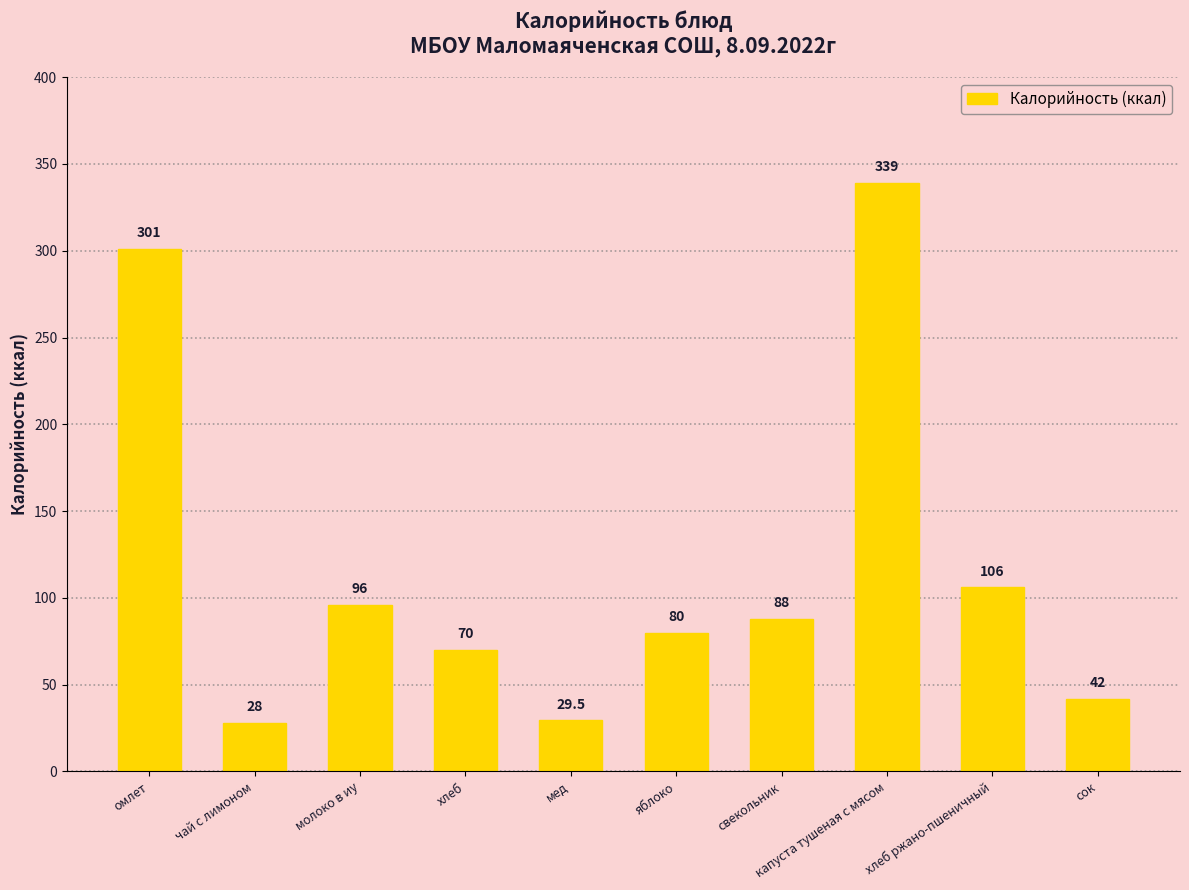

Reading left to right, list all the values displayed in this chart.

омлет=301.0	чай с лимоном=28.0	молоко в иу=96.0	хлеб=70.0	мед=29.5	яблоко=80.0	свекольник=88.0	капуста тушеная с мясом=339.0	хлеб ржано-пшеничный=106.0	сок=42.0